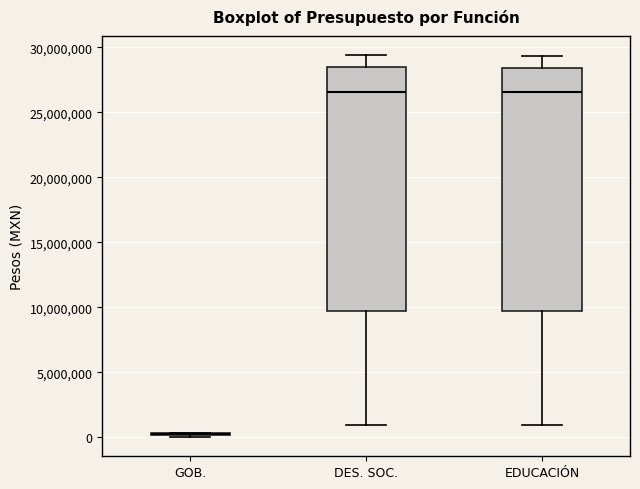

Reading left to right, transcribe this box plot: for each box, give where its median line is, the range the box spans, and where its two whiskers end, as read against the y-axis. The values are not printed on the chart, so give them approximately, as read against the axis.

GOB.: box collapsed to a line at 500000, whiskers 0 to 500000
DES. SOC.: median 26500000, box 9500000 to 28500000, whiskers 1000000 to 29500000
EDUCACIÓN: median 26500000, box 9500000 to 28500000, whiskers 1000000 to 29500000